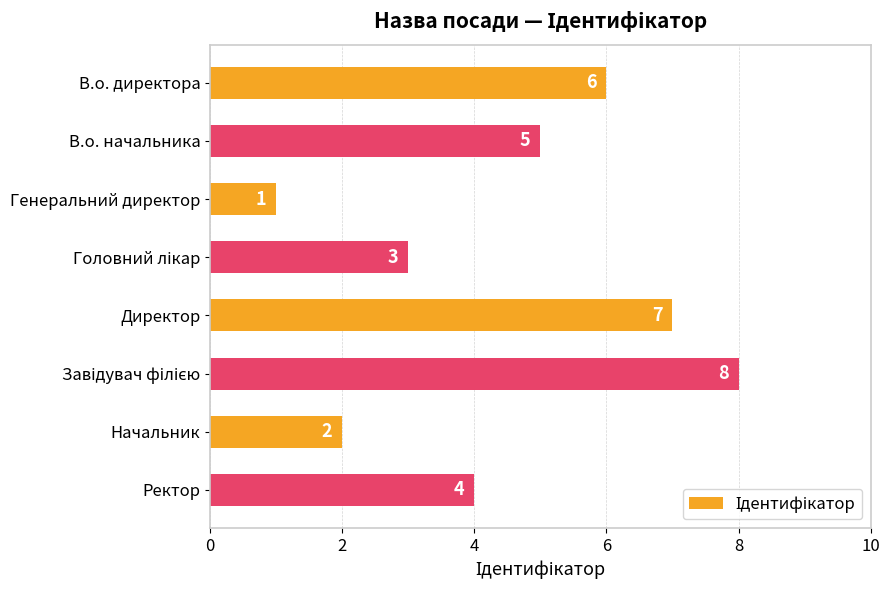

What is the ratio of the value at Ректор to the value at Начальник?

2.0